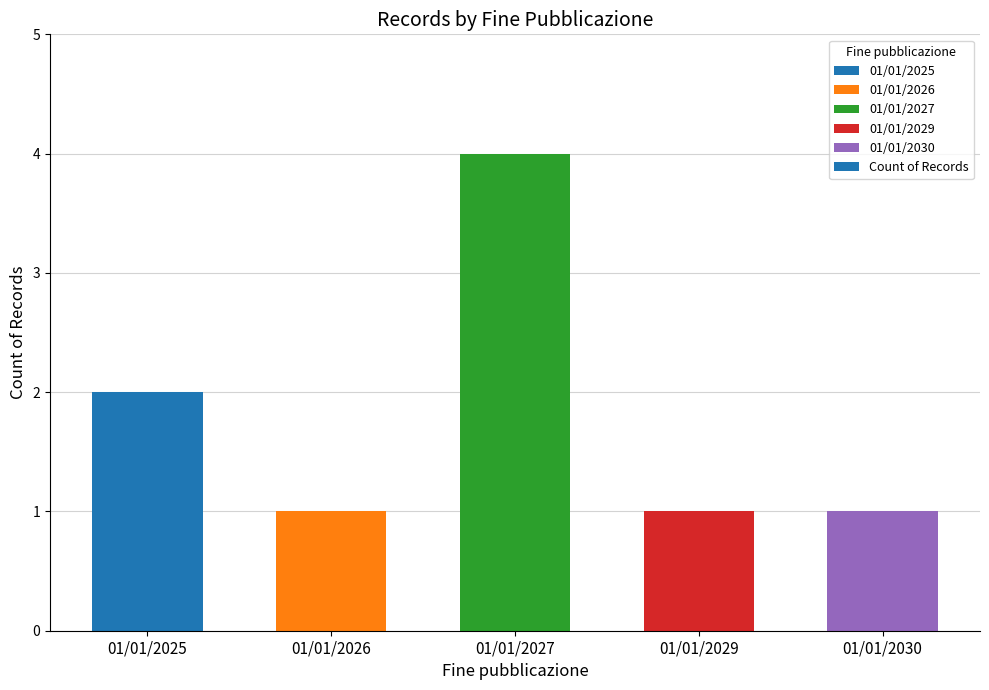

Does the chart contain stacked bars?

No